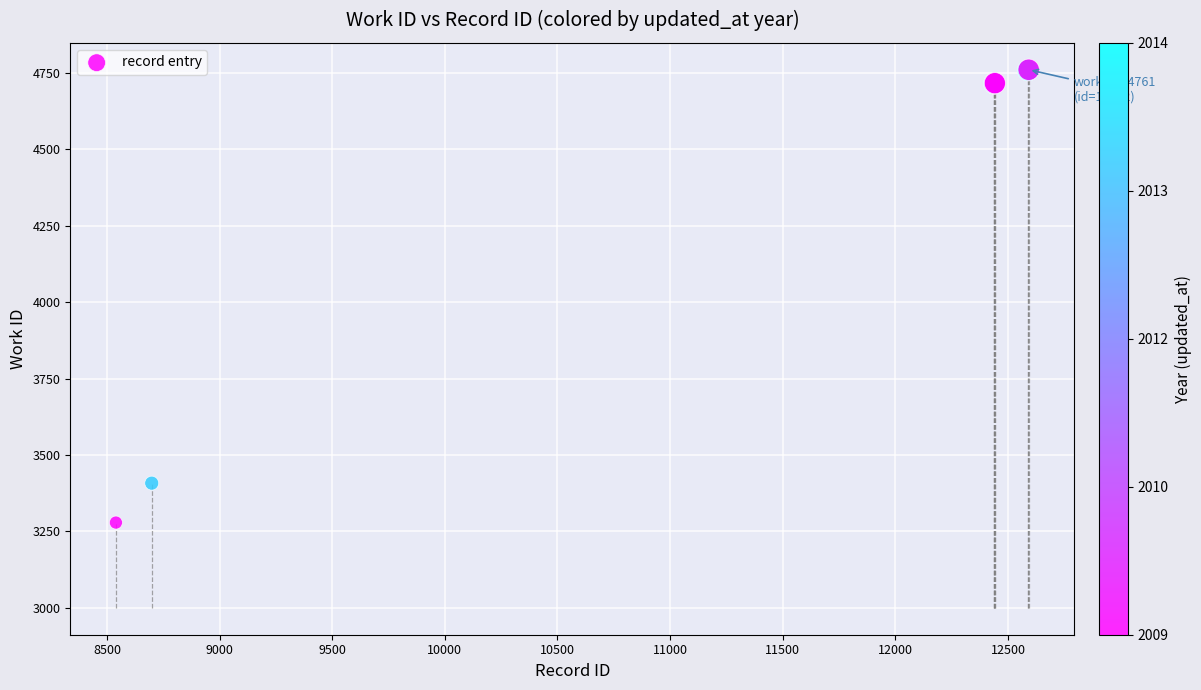

What Y value in the scatter plot is closest to 4020?

3408